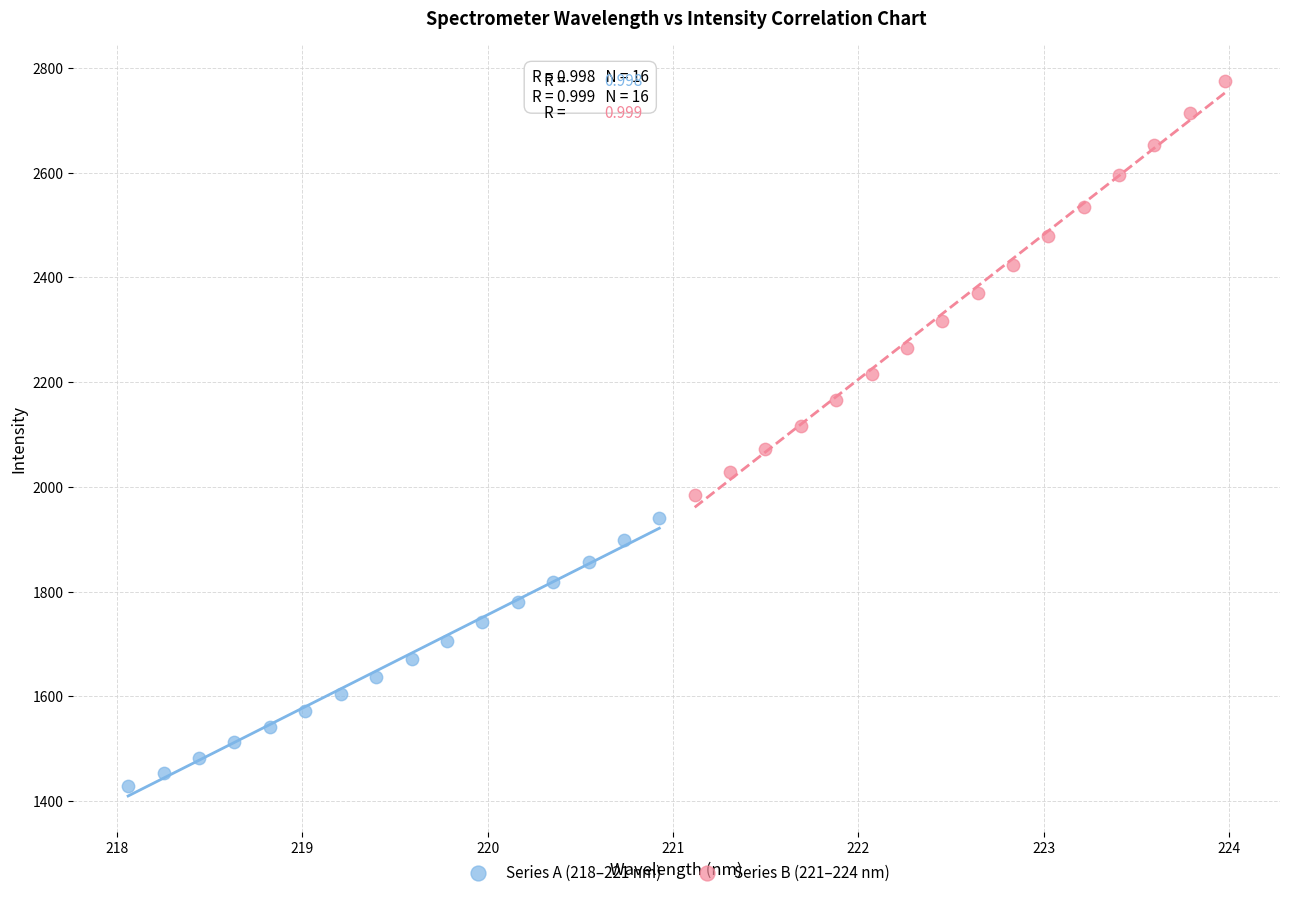

Which series reaches the maximum Y coordinate?

Series B (221–224 nm)